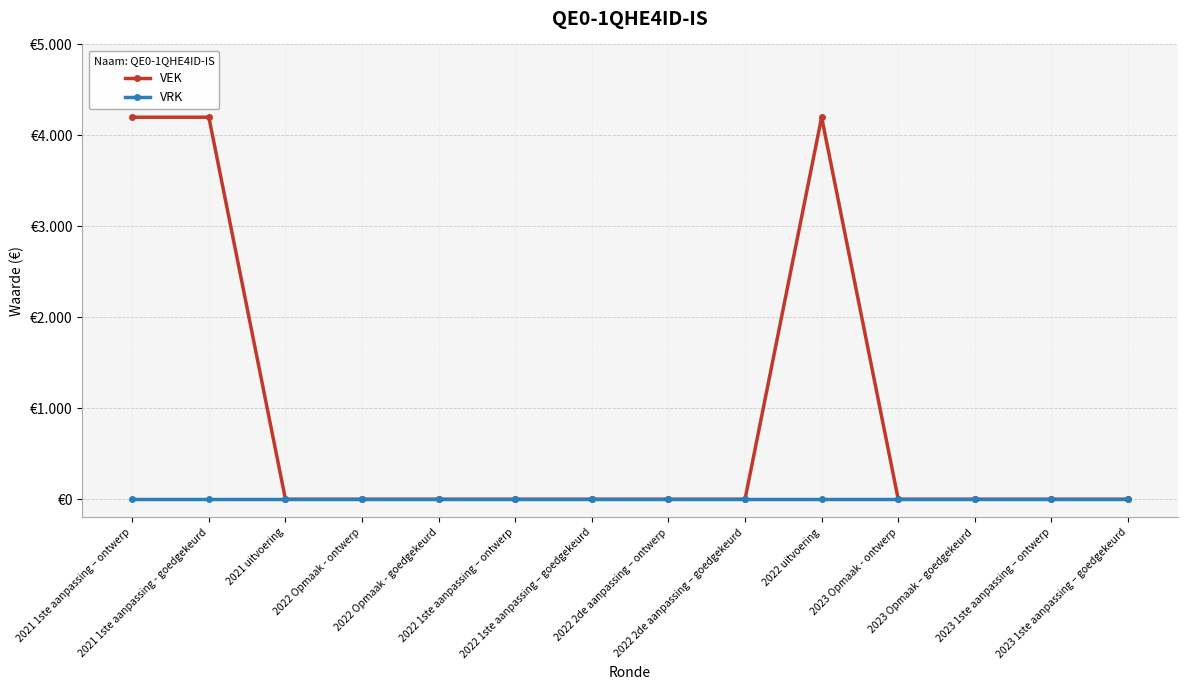

True or false: VRK has more than 2 interior local peaks.

False